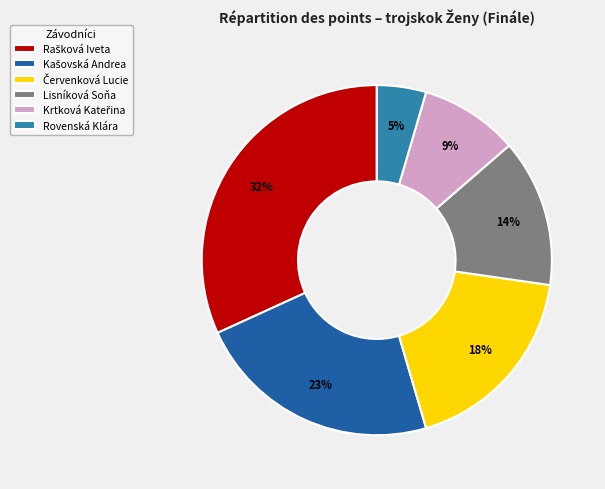

Is there a majority slice in this chart?

No